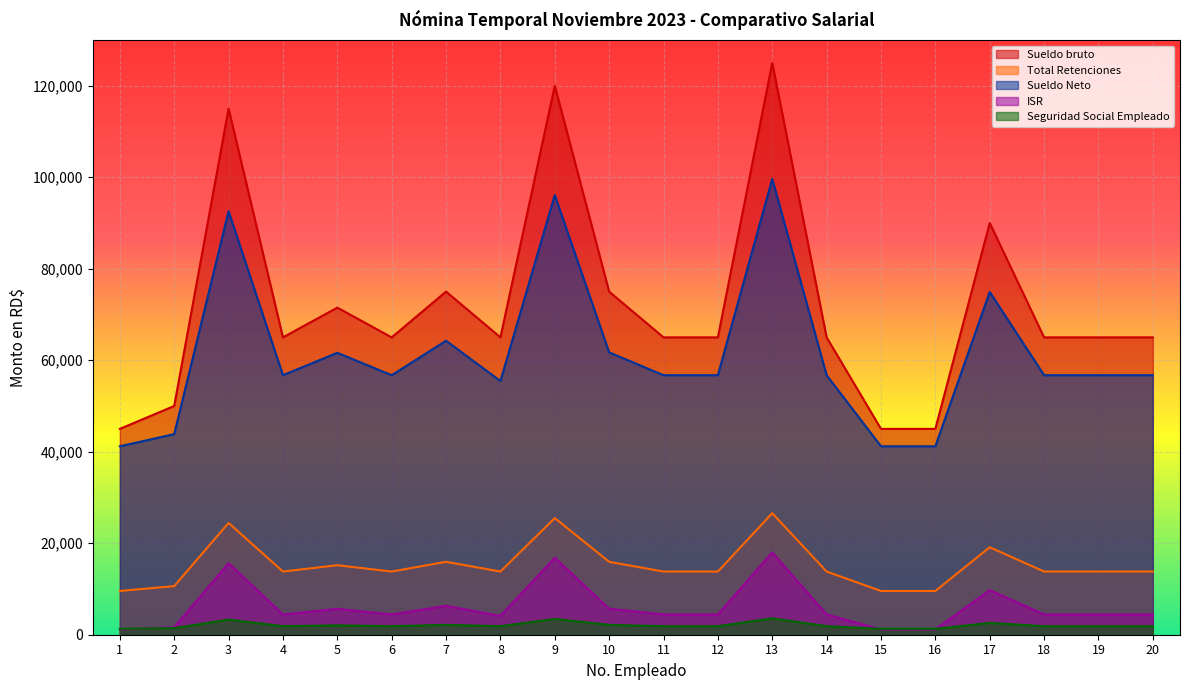

What is the lowest value of the Sueldo bruto series?

45000.0